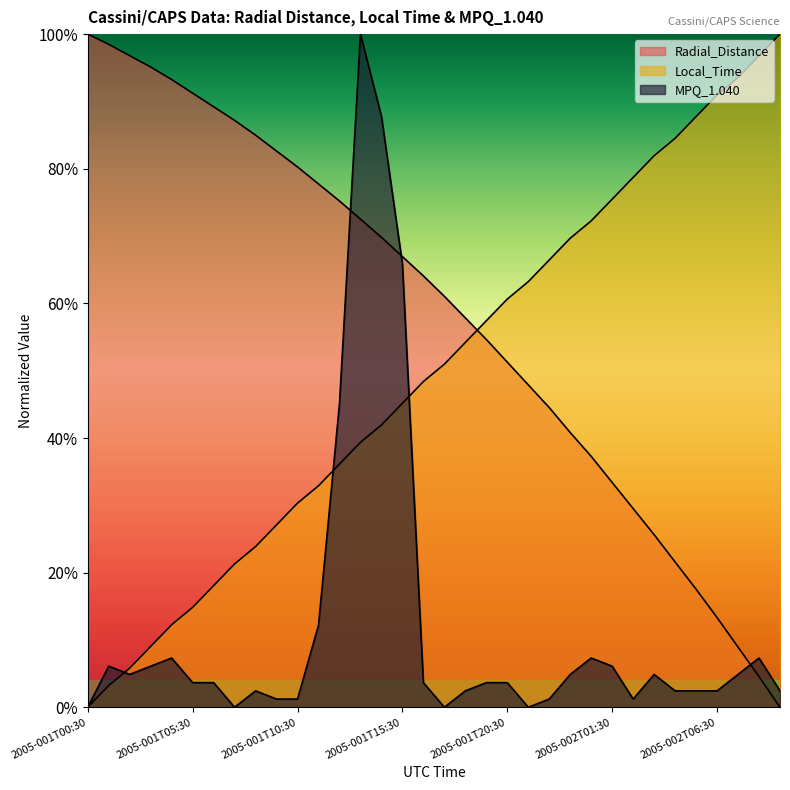

How many values in Radial_Distance are above zero?

33